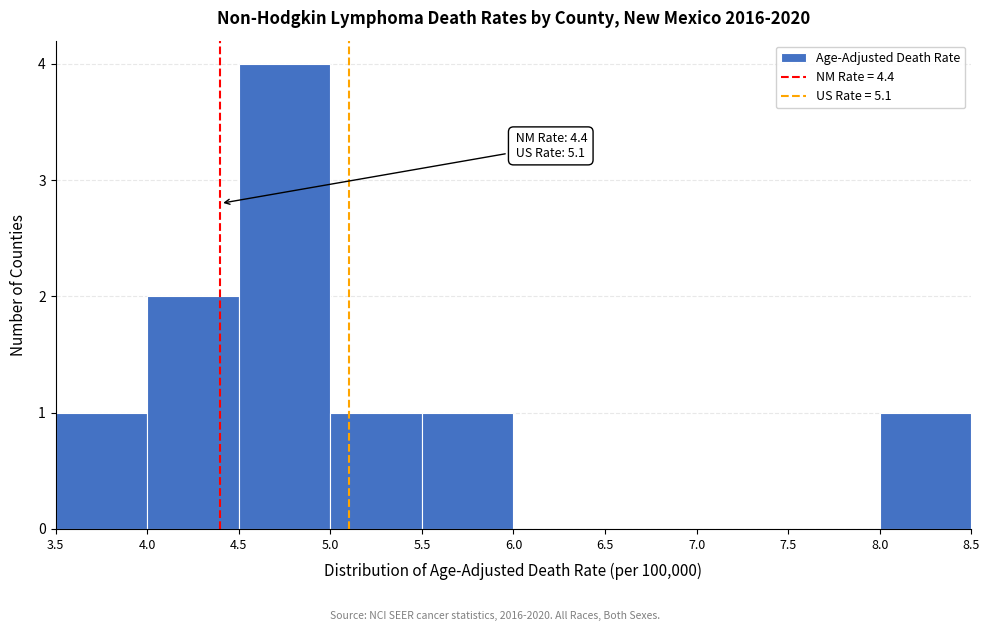

Over which range of the x-axis is the bar tallest?

4.5 to 5.0